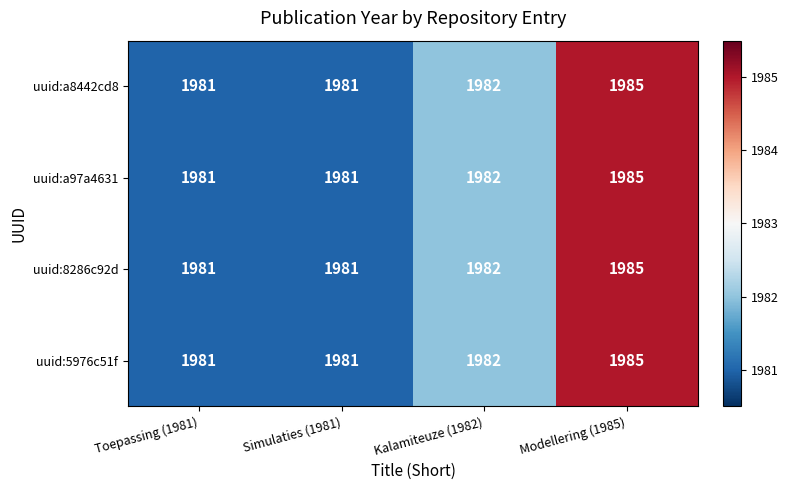

At which label is uuid:a8442cd8 closest to 1983?

Kalamiteuze (1982)